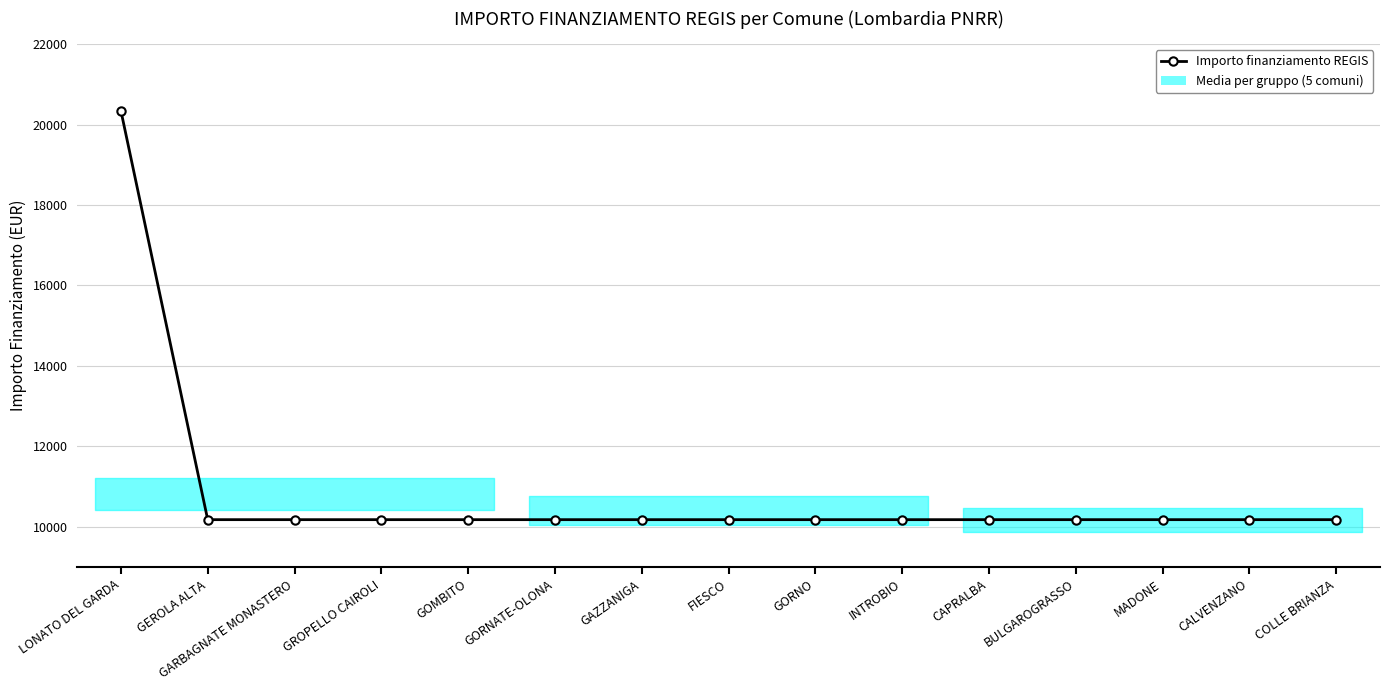

Is this an area chart (filled region under the line)?

No